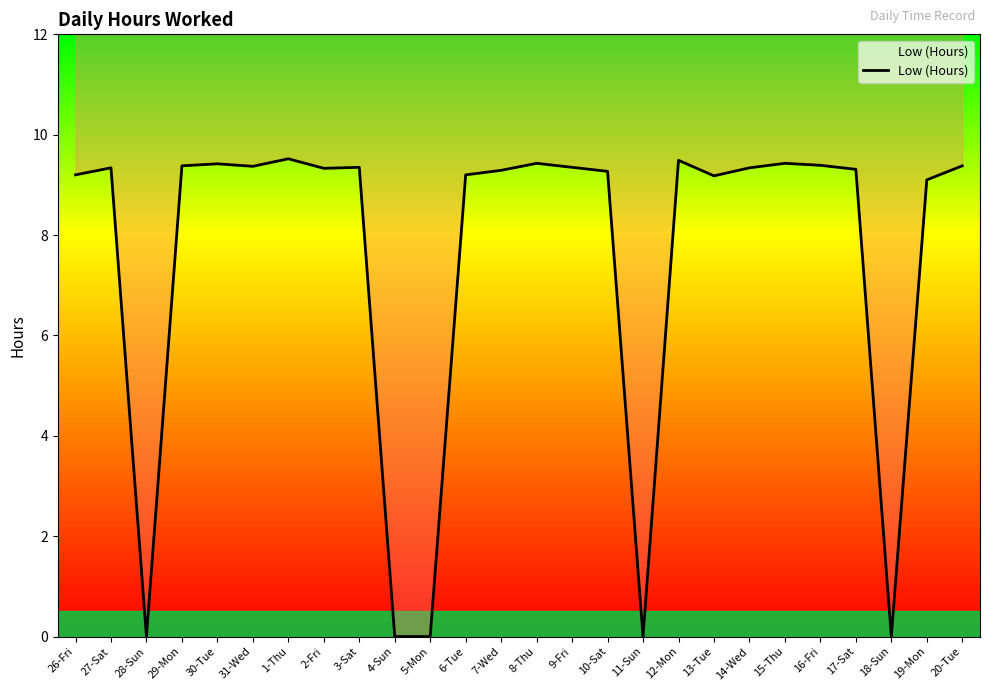

How many lines are shown in the chart?

1